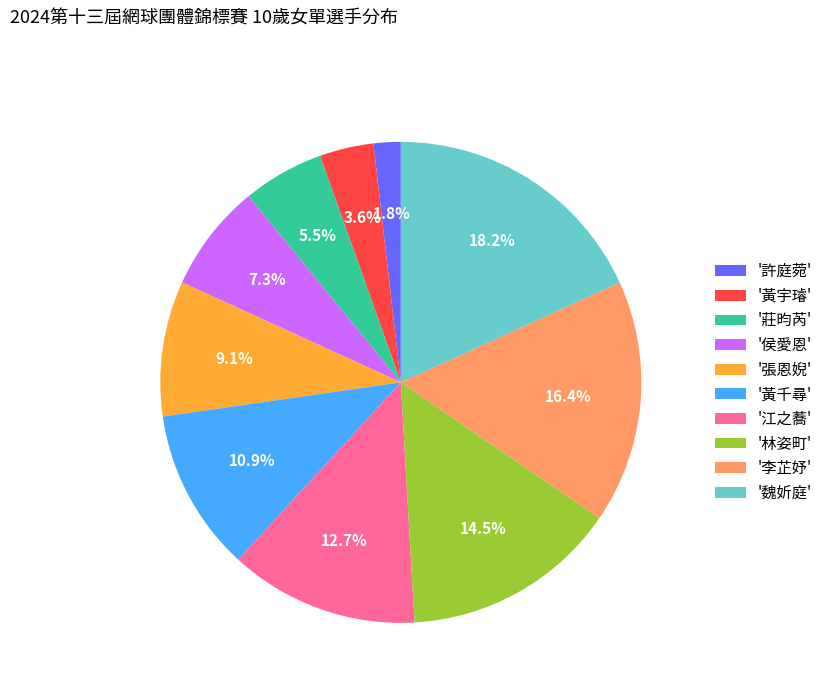

Which slice is the largest?

'魏妡庭'